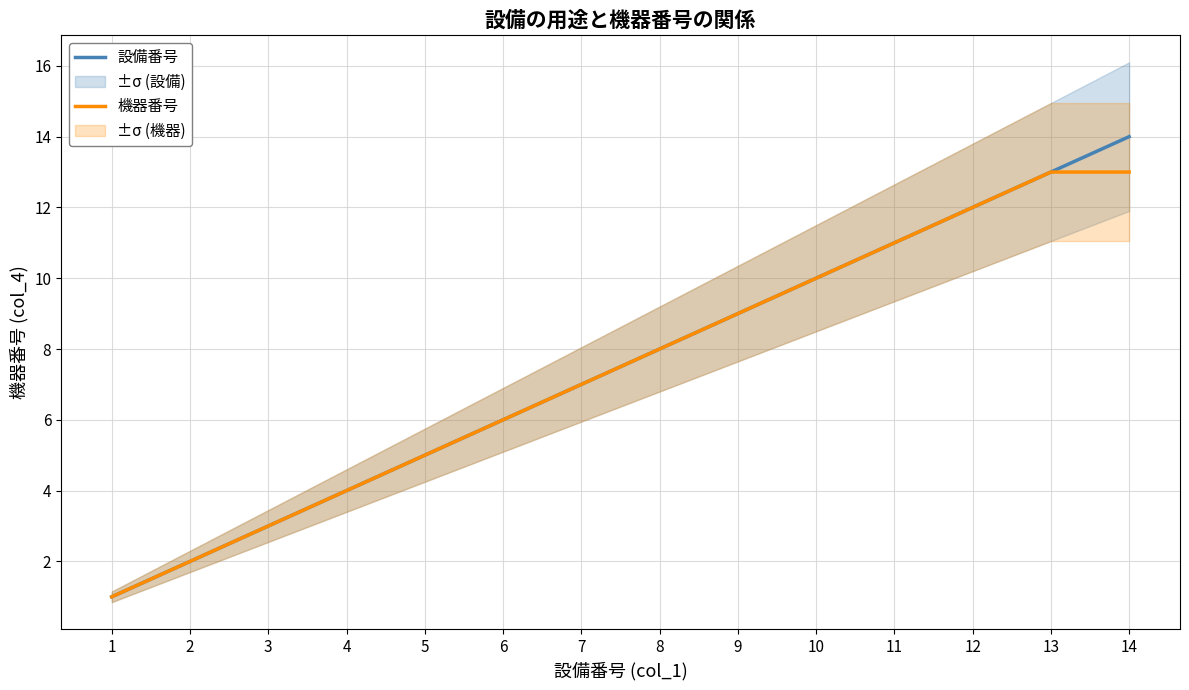

What is the maximum value for 設備番号?

14